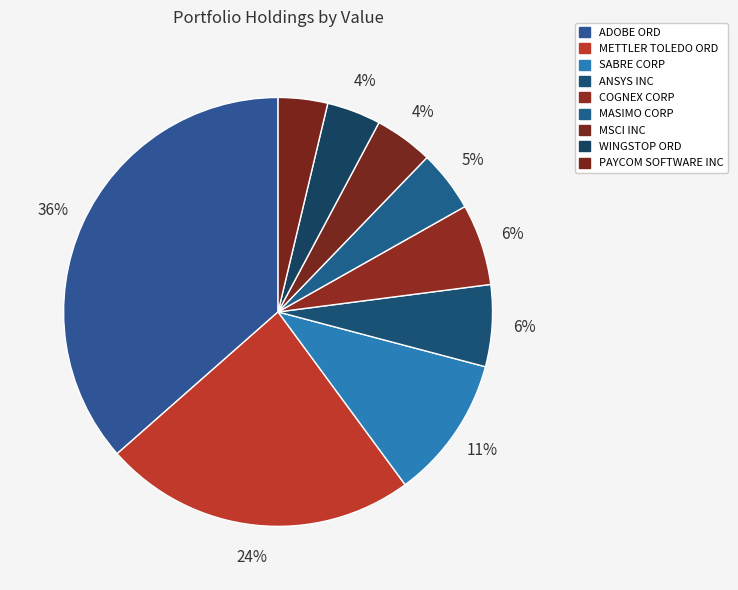

Which has a higher value, PAYCOM SOFTWARE INC or METTLER TOLEDO ORD?

METTLER TOLEDO ORD